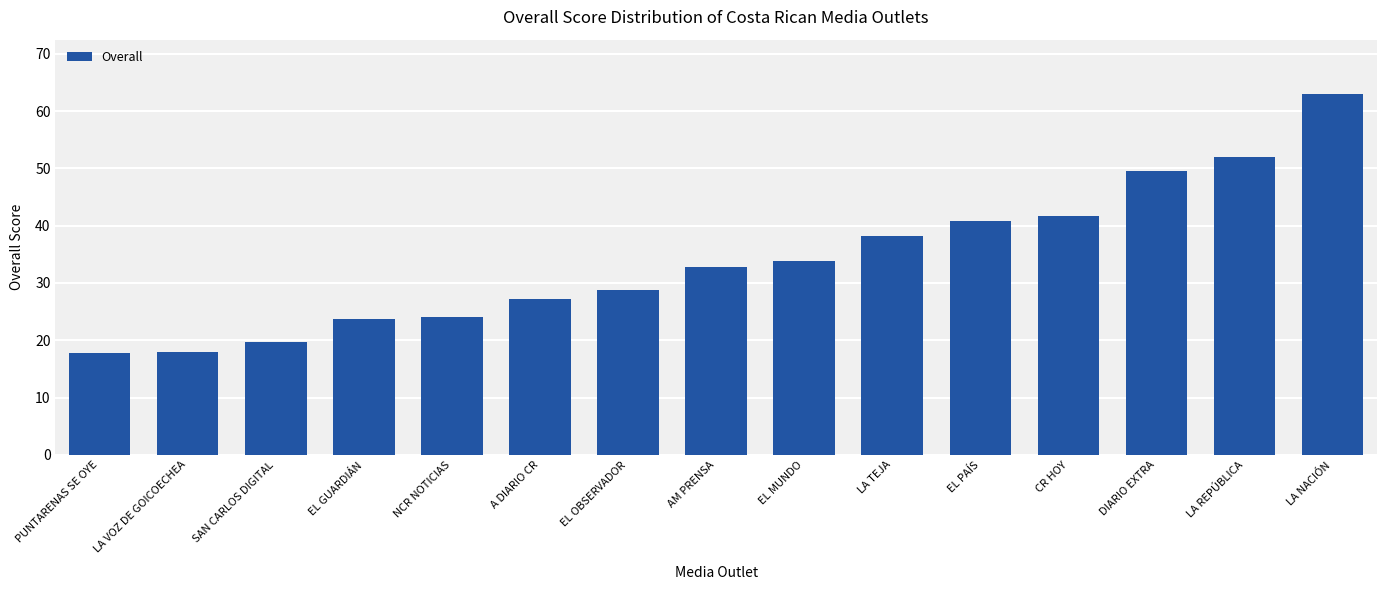

What is the smallest value displayed?

17.8